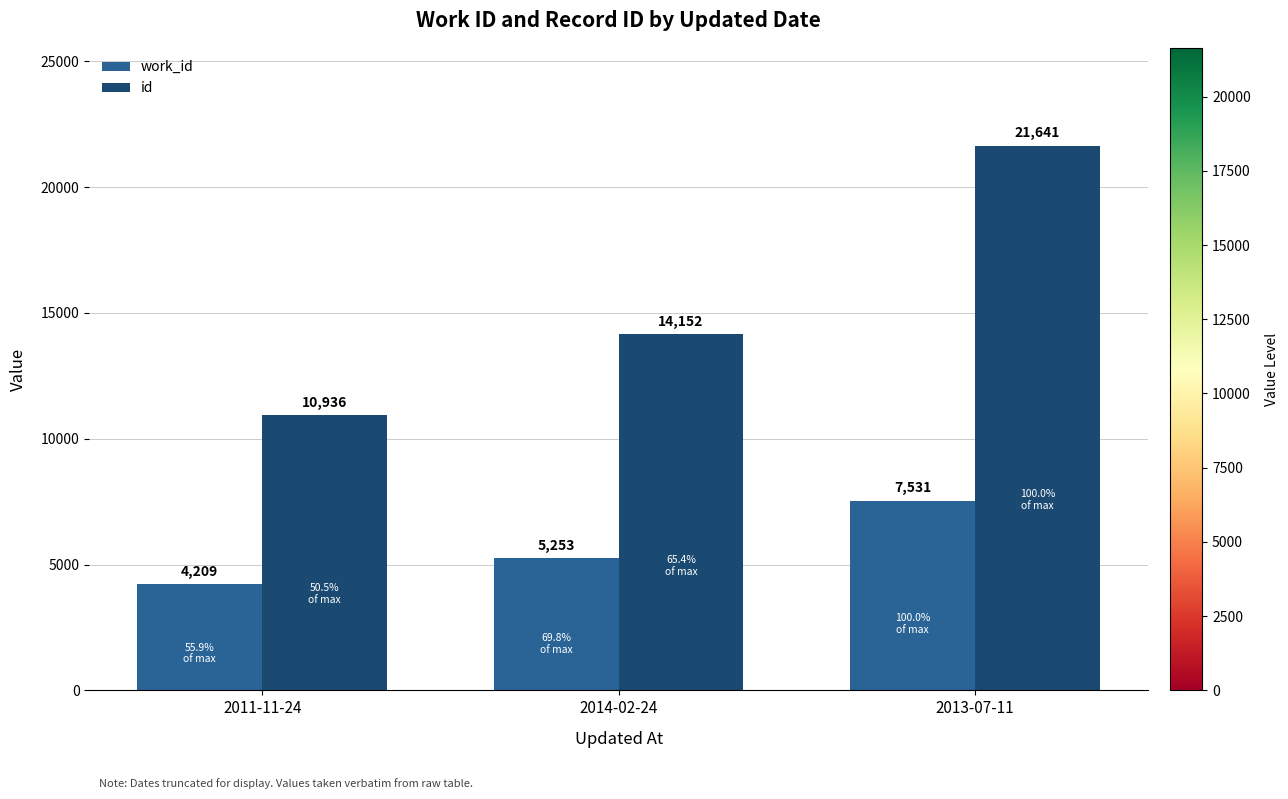

Count the work_id values in the range 4209 to 7531.

3